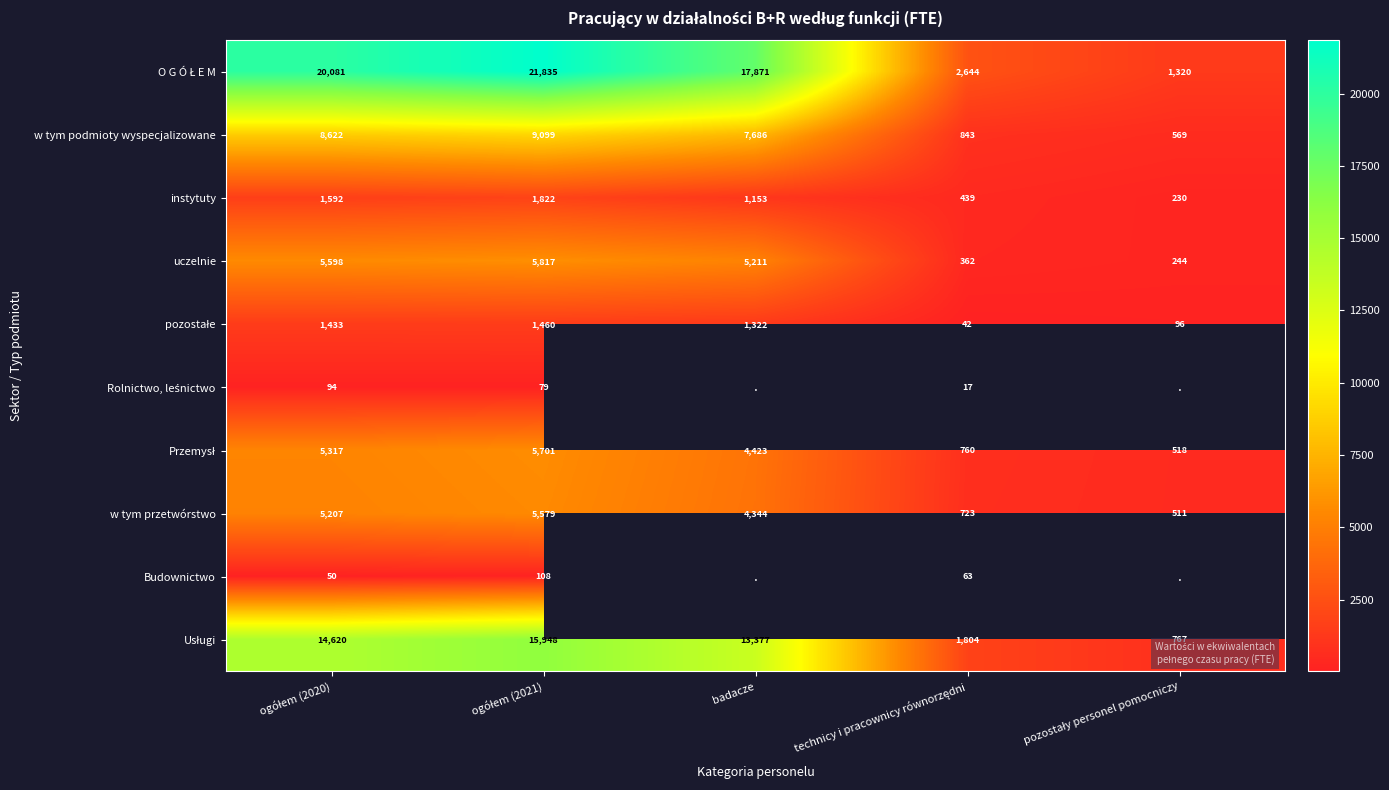

Where is uczelnie nearest to the value 3030?

badacze